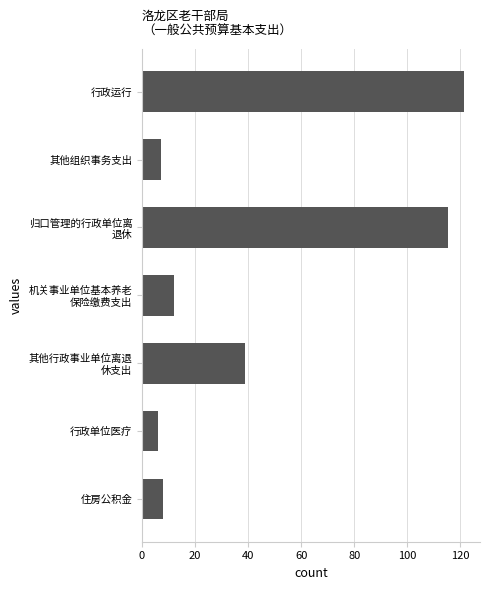

The value at 其他组织事务支出 is 7.0. True or false?

True